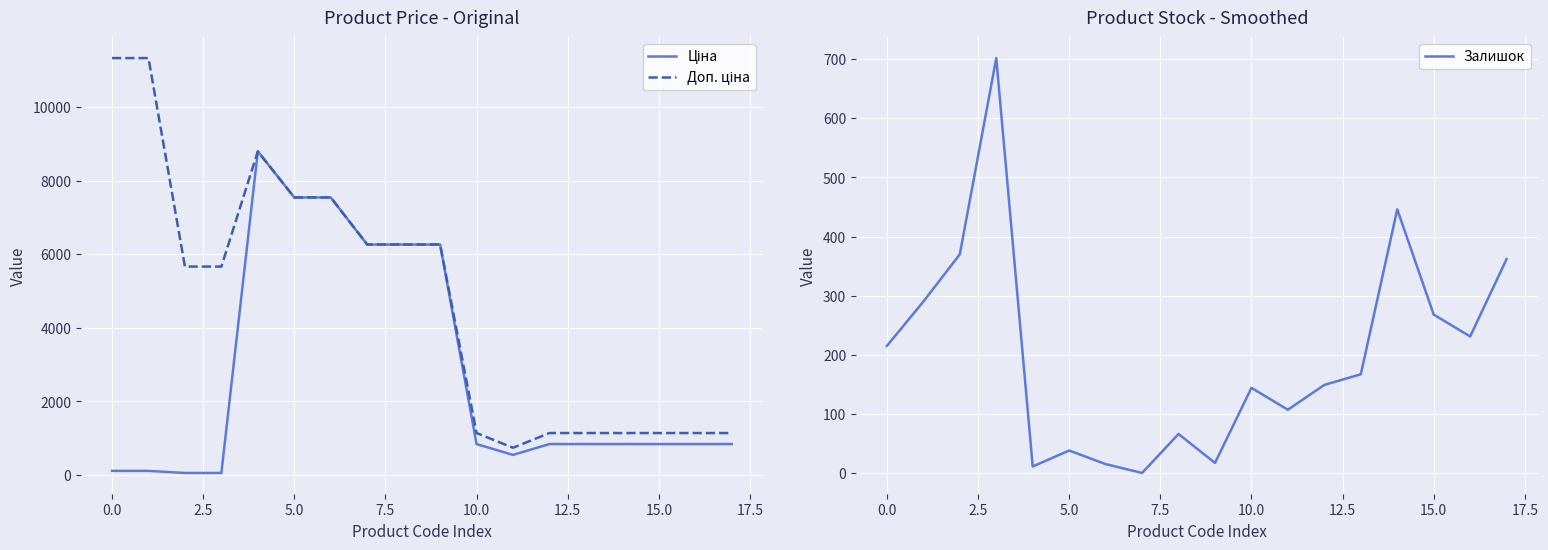

Is this an area chart (filled region under the line)?

No